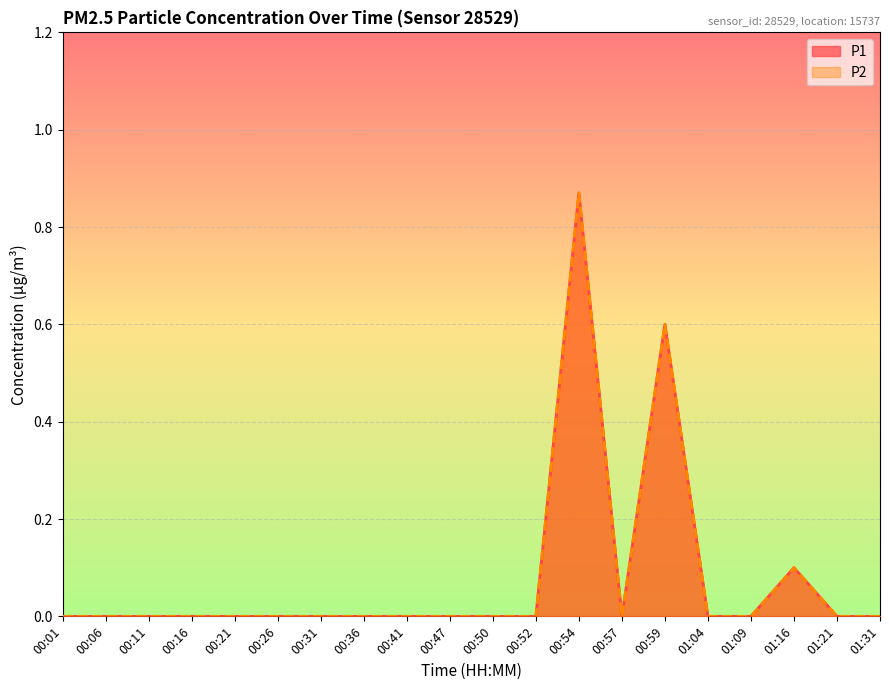

Does the chart display data point markers on the line(s)?

No